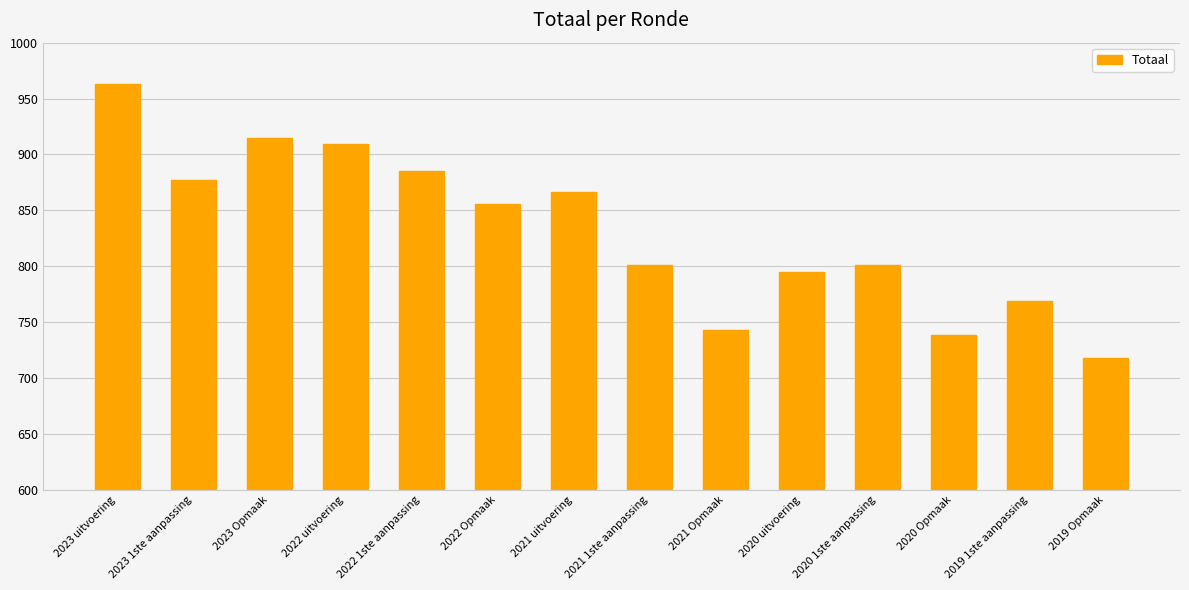

How many series are shown in this chart?

1